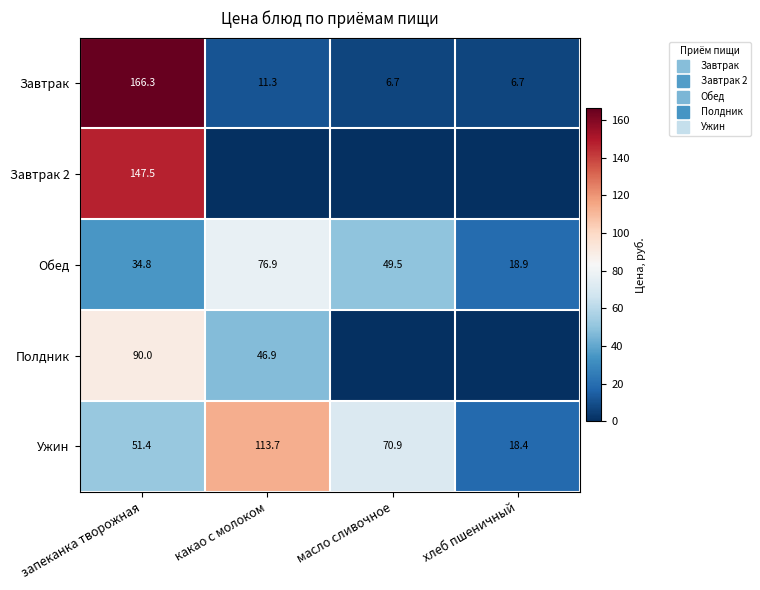

Is the value of Обед at хлеб пшеничный greater than the value of Ужин at какао с молоком?

No